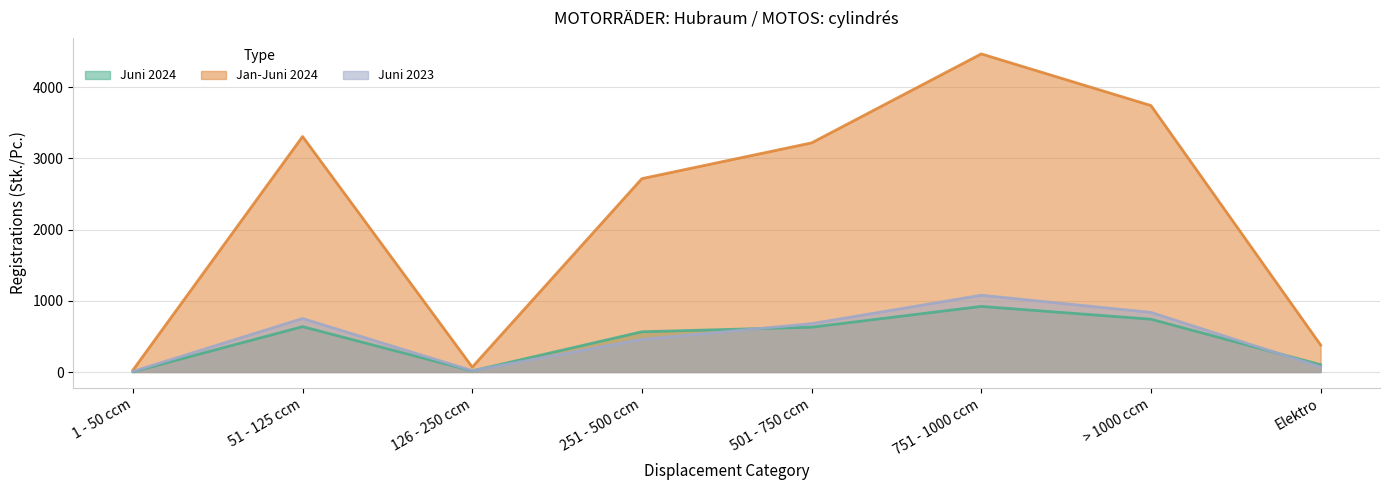

What is the difference between the maximum and minimum values in the Juni 2023 series?

1070